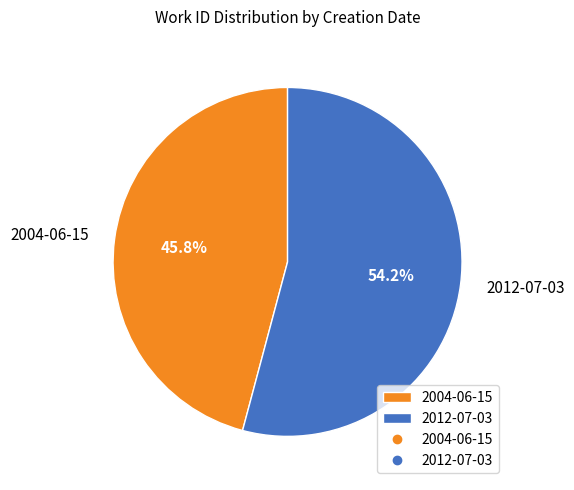

How many segments does this pie chart have?

2